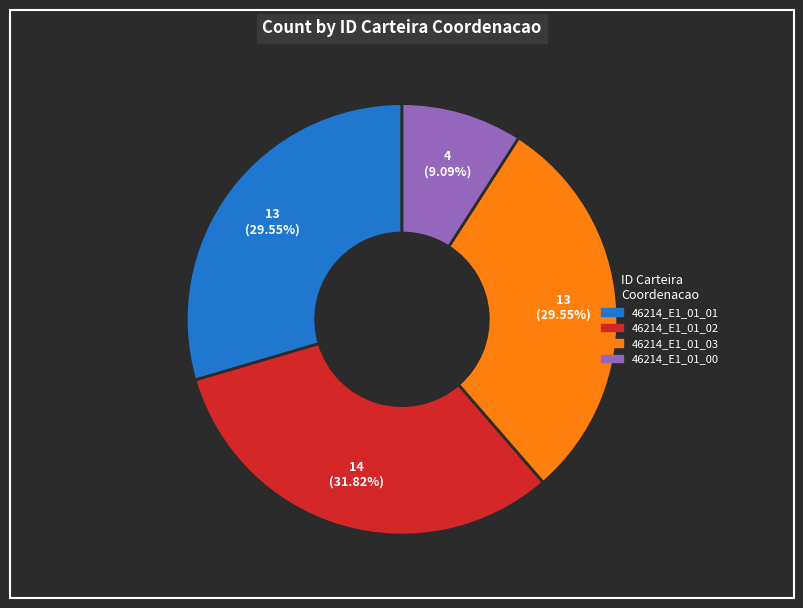

Which slice is the largest?

46214_E1_01_02